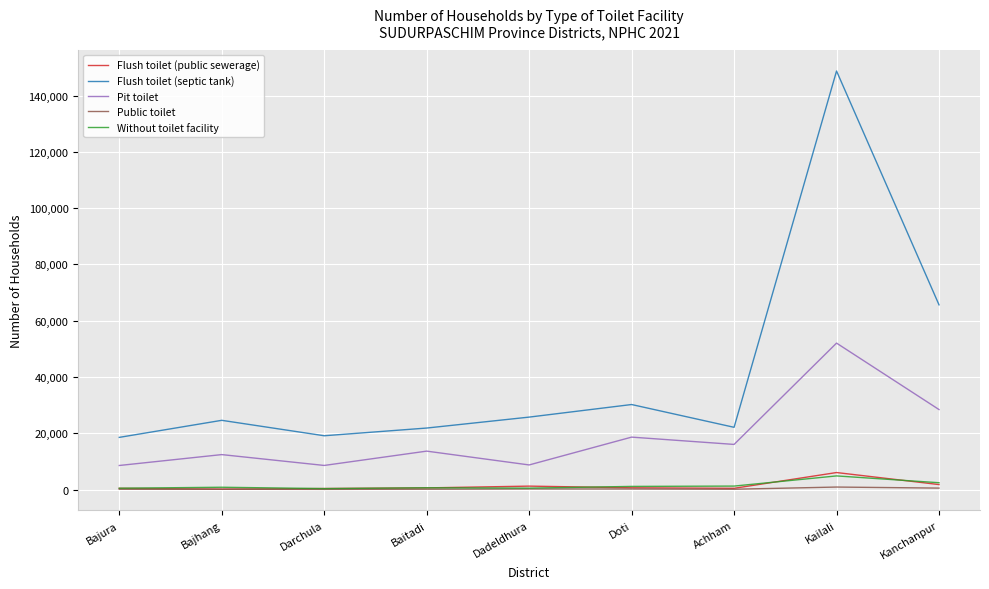

What is the approximate value of Flush toilet (public sewerage) at Bajura, to the nearest 50?

450